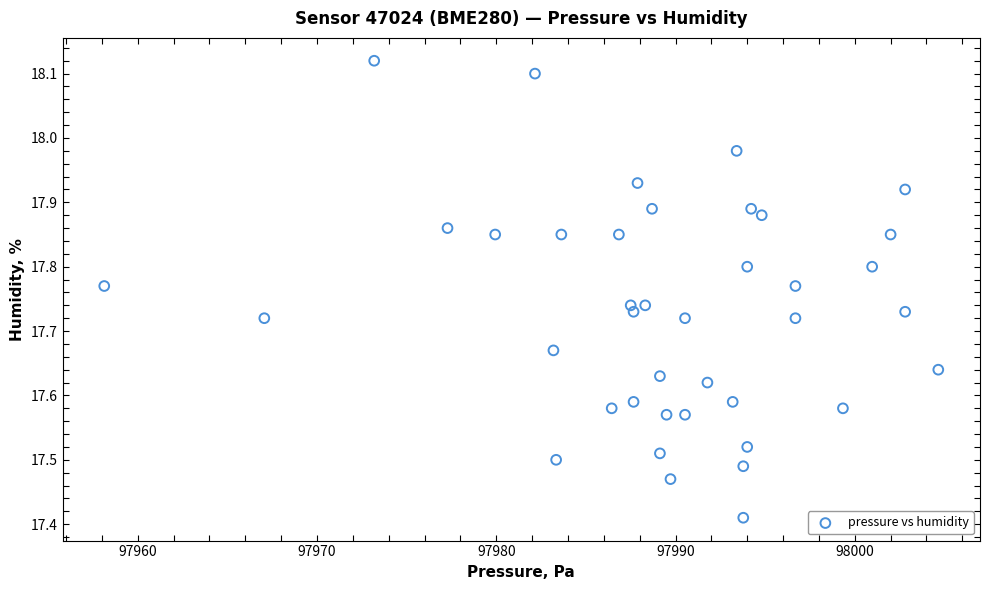

What is the range of Y values (max minus min)?

0.7